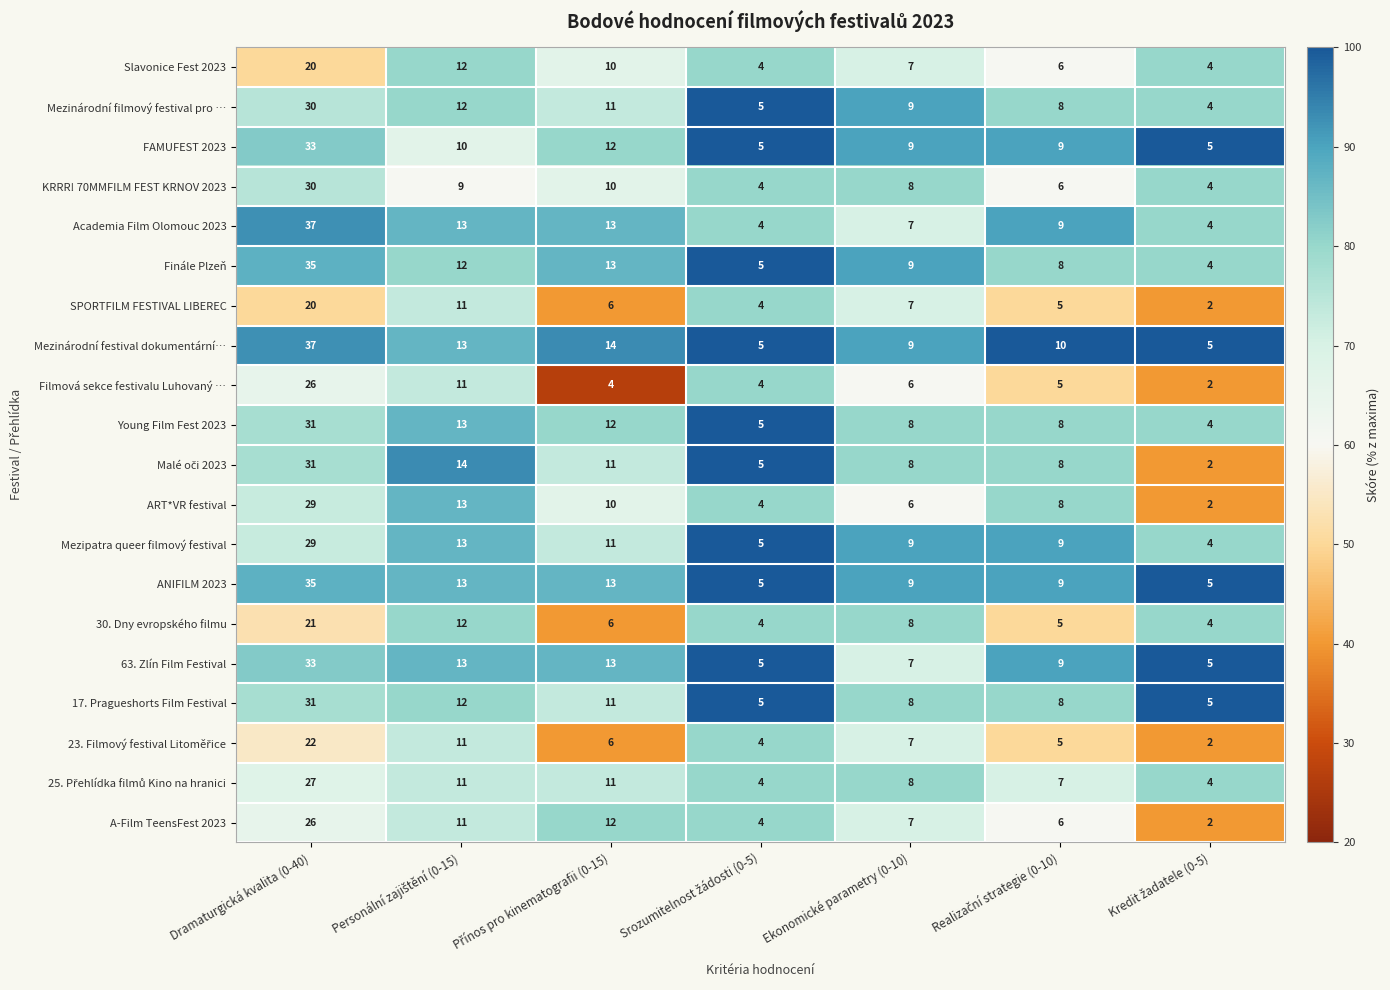

At which category is the sum across all series the highest?

Dramaturgická kvalita (0-40)